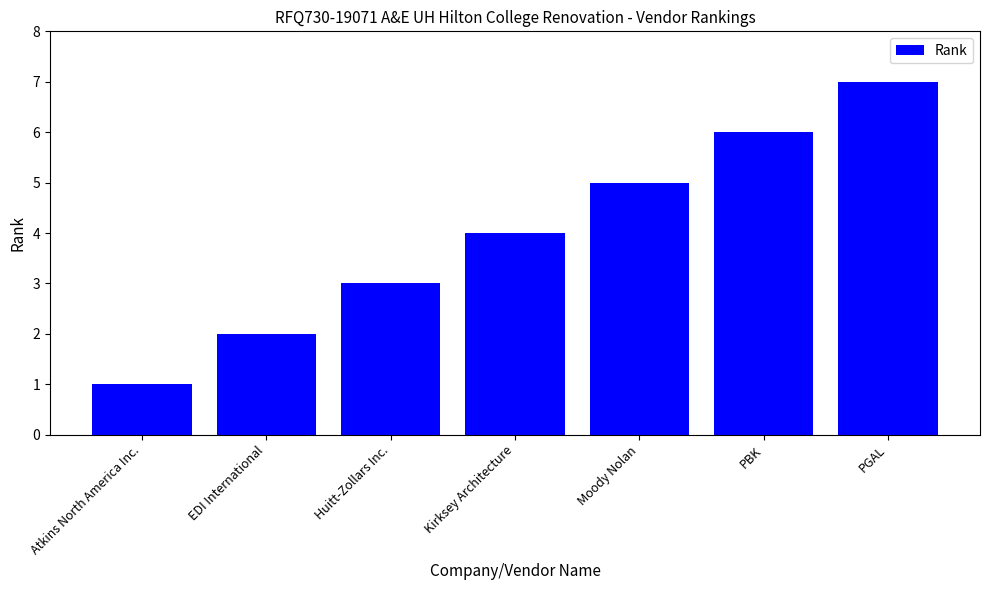

Is it true that the value at Huitt-Zollars Inc. is 5?

False